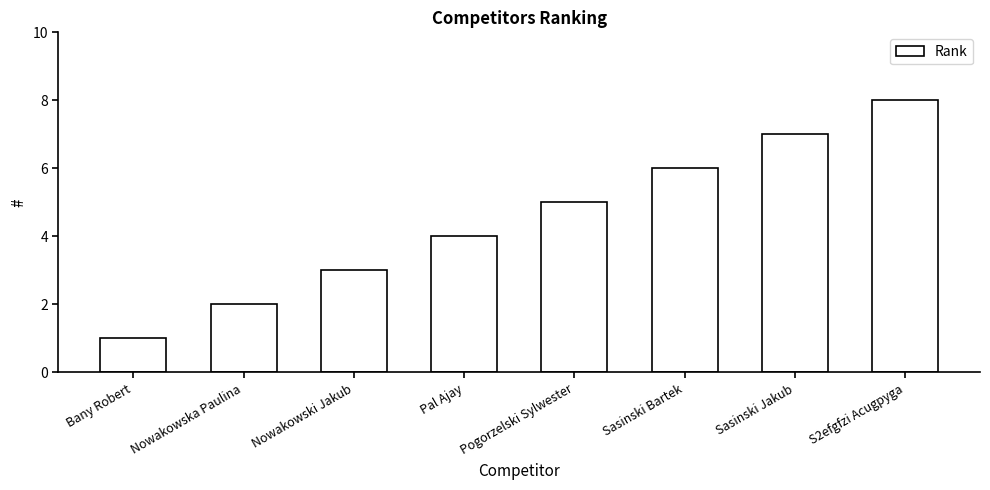

The value at Sasinski Jakub is 12. True or false?

False